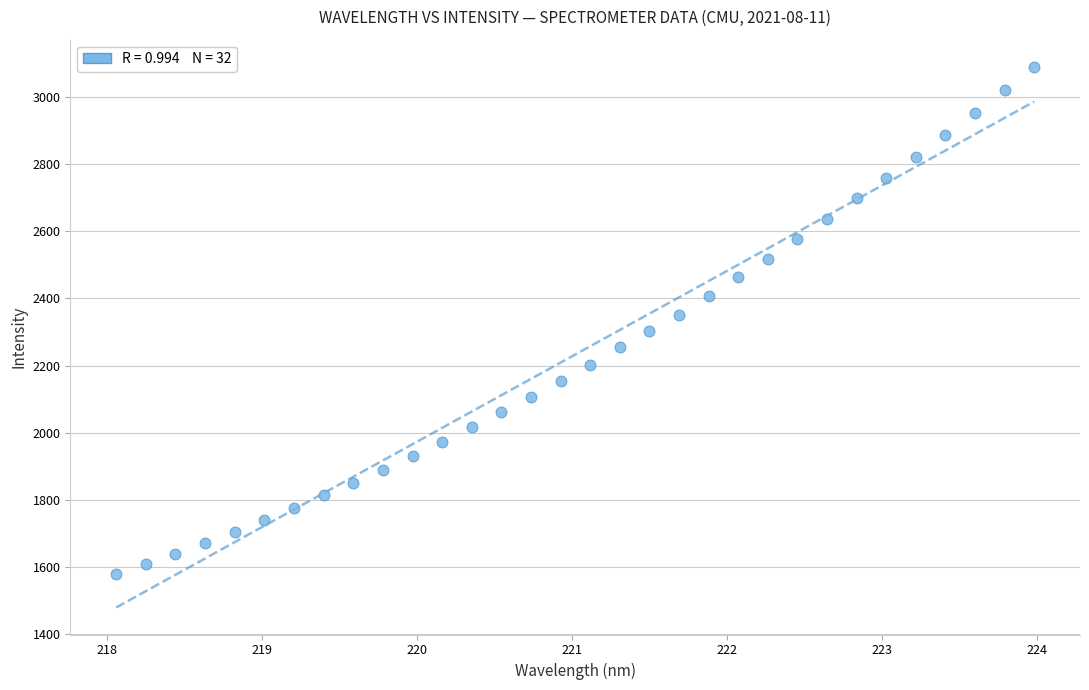

What is the range of X values (max minus min)?

5.9